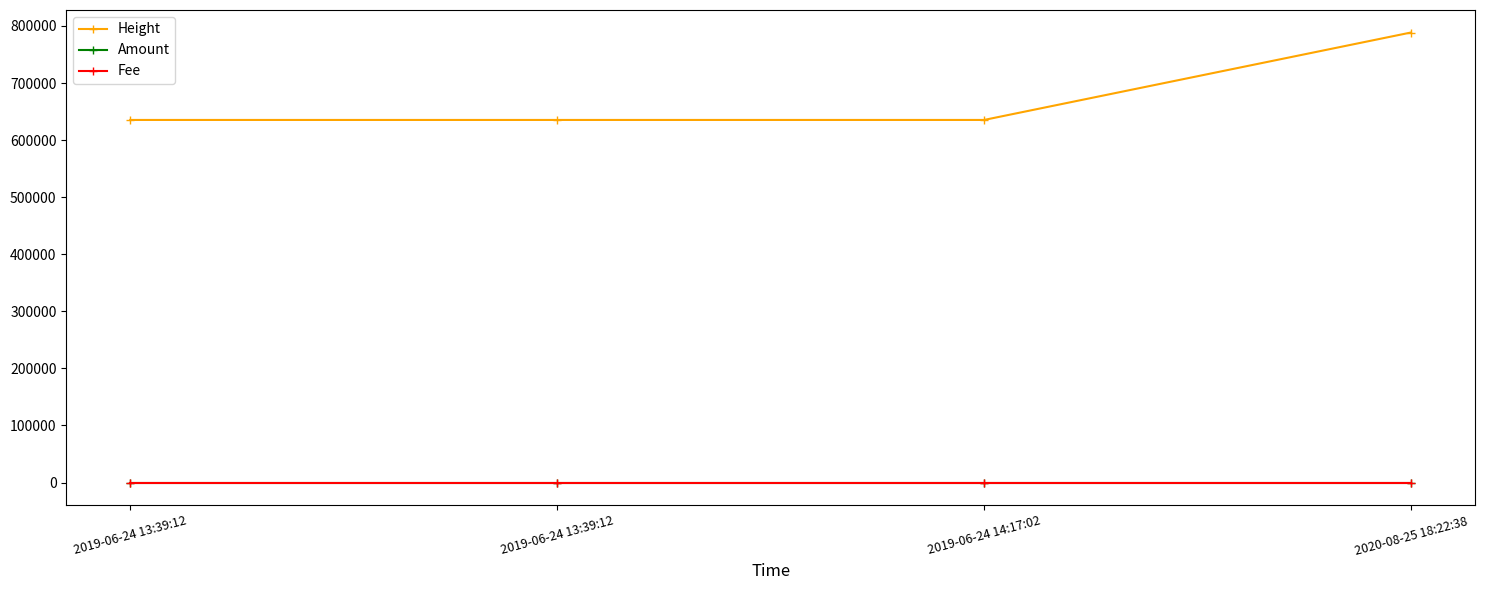

The value of Height at 2019-06-24 13:39:12 is 831215.4. True or false?

False